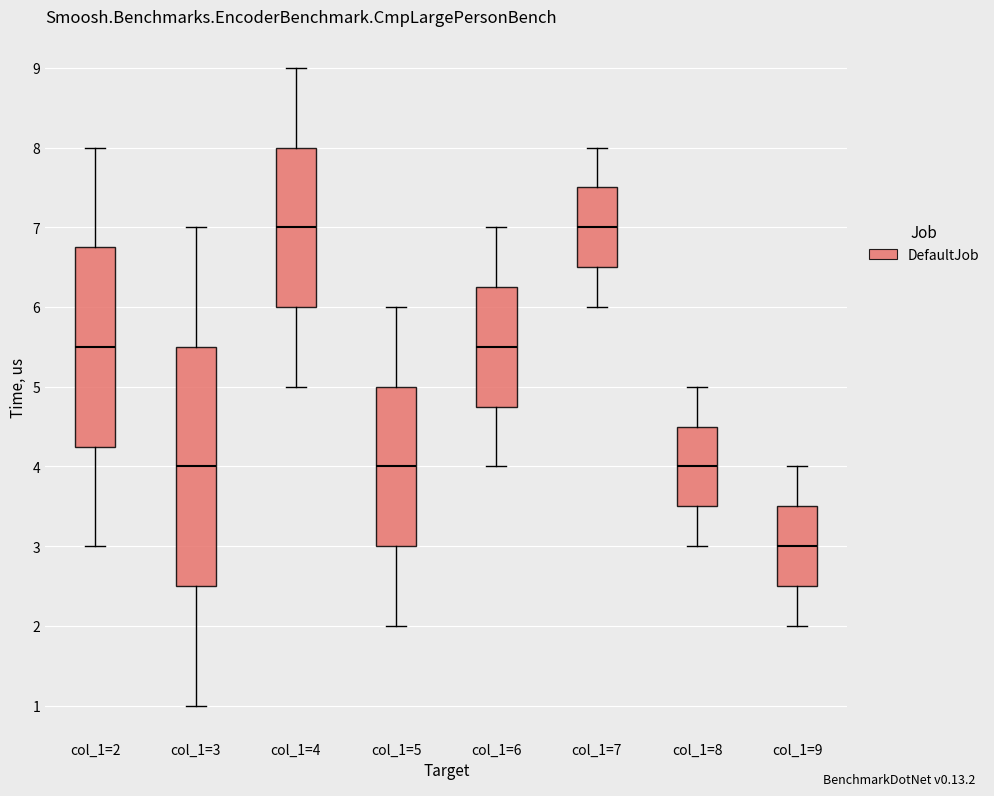

Reading left to right, read every box against the y-axis: the position of its median line, the range the box covers, and the ends of its whiskers. The values are not printed on the chart, so give them approximately, as read against the axis.

col_1=2: median 5.5, box 4.3 to 6.8, whiskers 3.0 to 8.0
col_1=3: median 4.0, box 2.5 to 5.5, whiskers 1.0 to 7.0
col_1=4: median 7.0, box 6.0 to 8.0, whiskers 5.0 to 9.0
col_1=5: median 4.0, box 3.0 to 5.0, whiskers 2.0 to 6.0
col_1=6: median 5.5, box 4.8 to 6.3, whiskers 4.0 to 7.0
col_1=7: median 7.0, box 6.5 to 7.5, whiskers 6.0 to 8.0
col_1=8: median 4.0, box 3.5 to 4.5, whiskers 3.0 to 5.0
col_1=9: median 3.0, box 2.5 to 3.5, whiskers 2.0 to 4.0